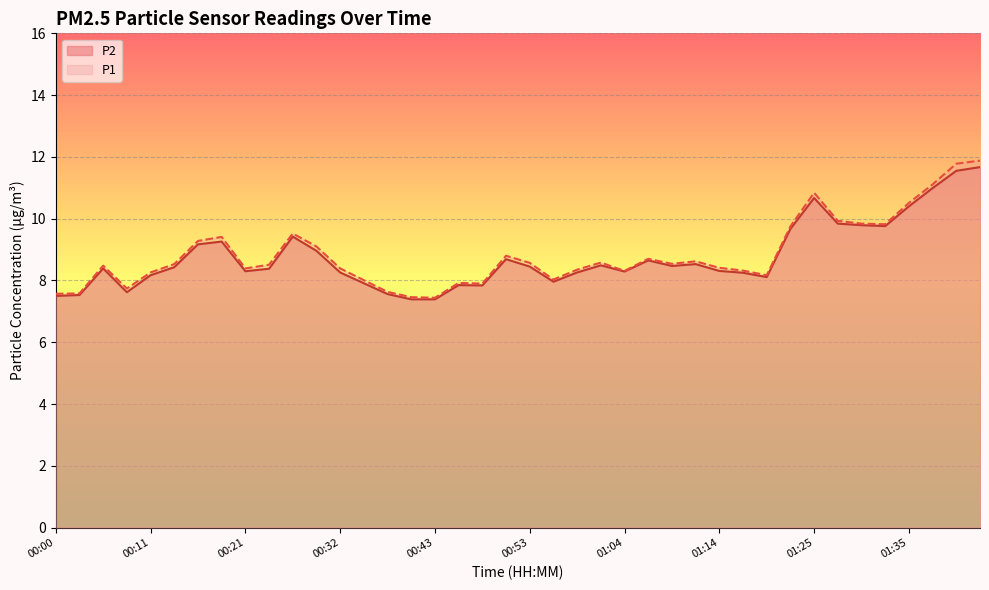

What is the label of the 3rd point from the left?

00:06